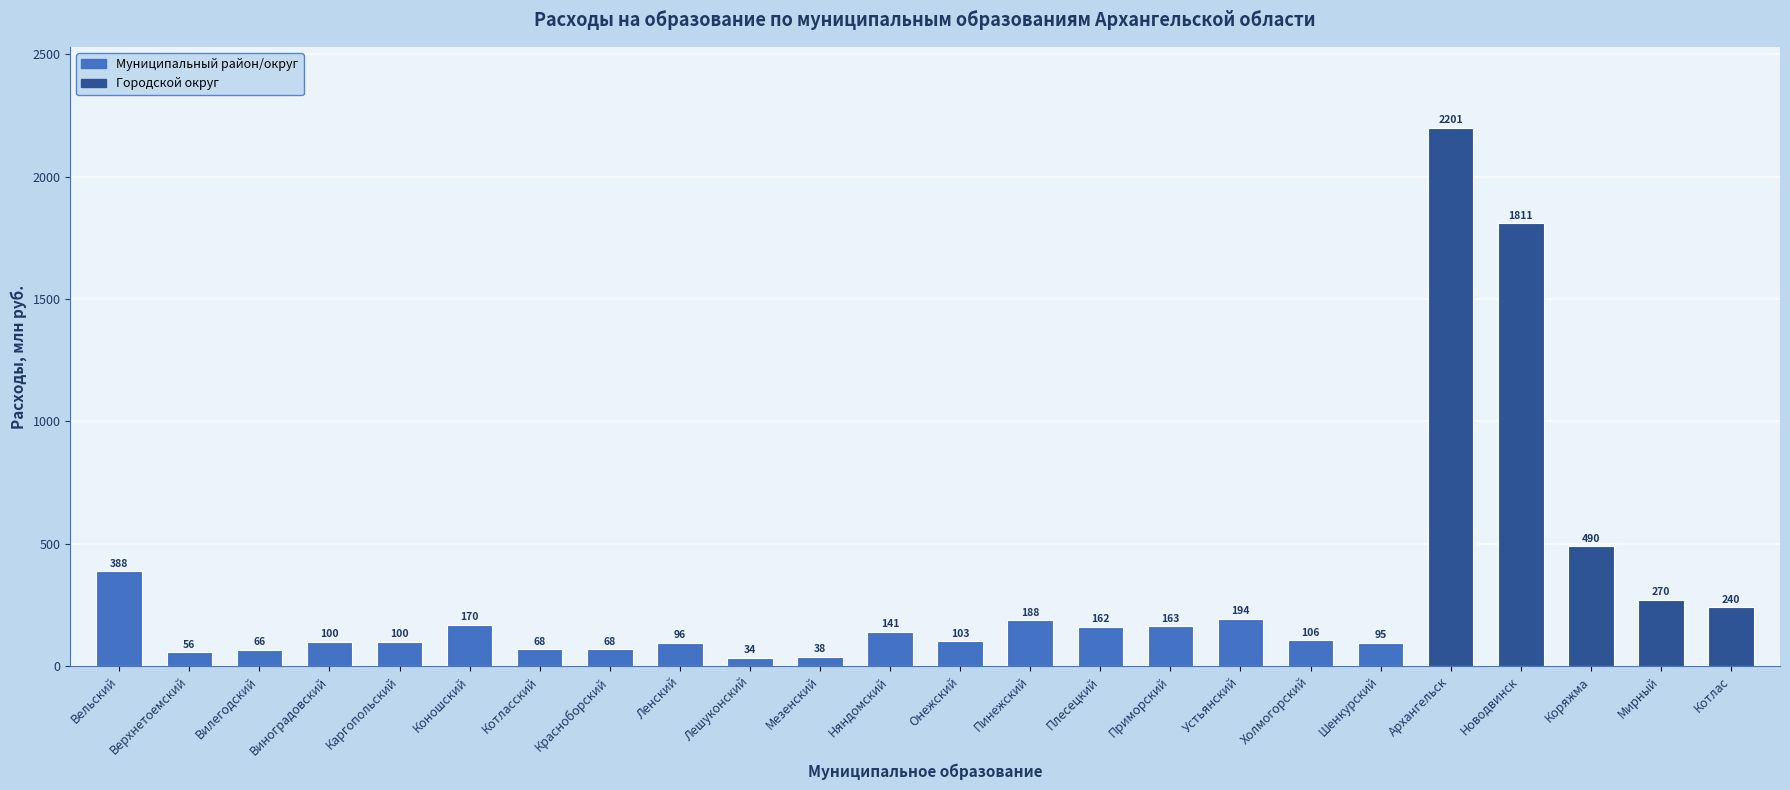

What value does the data have at Котлас?

239.5